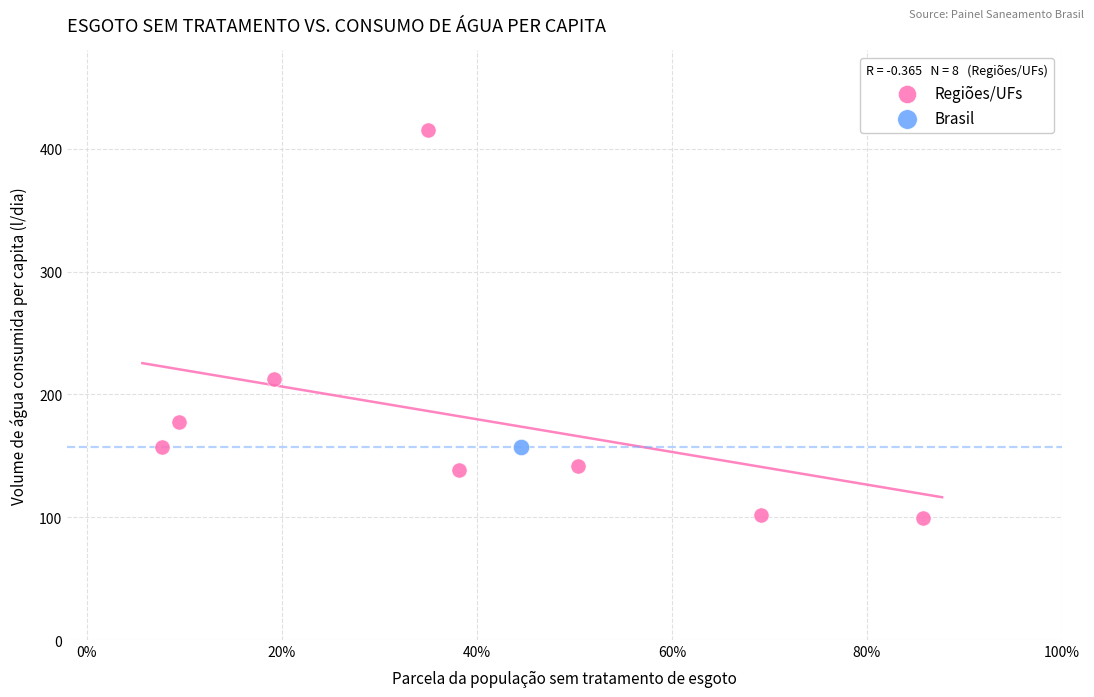

What are all the series names shown in the legend?

Regiões/UFs, Brasil